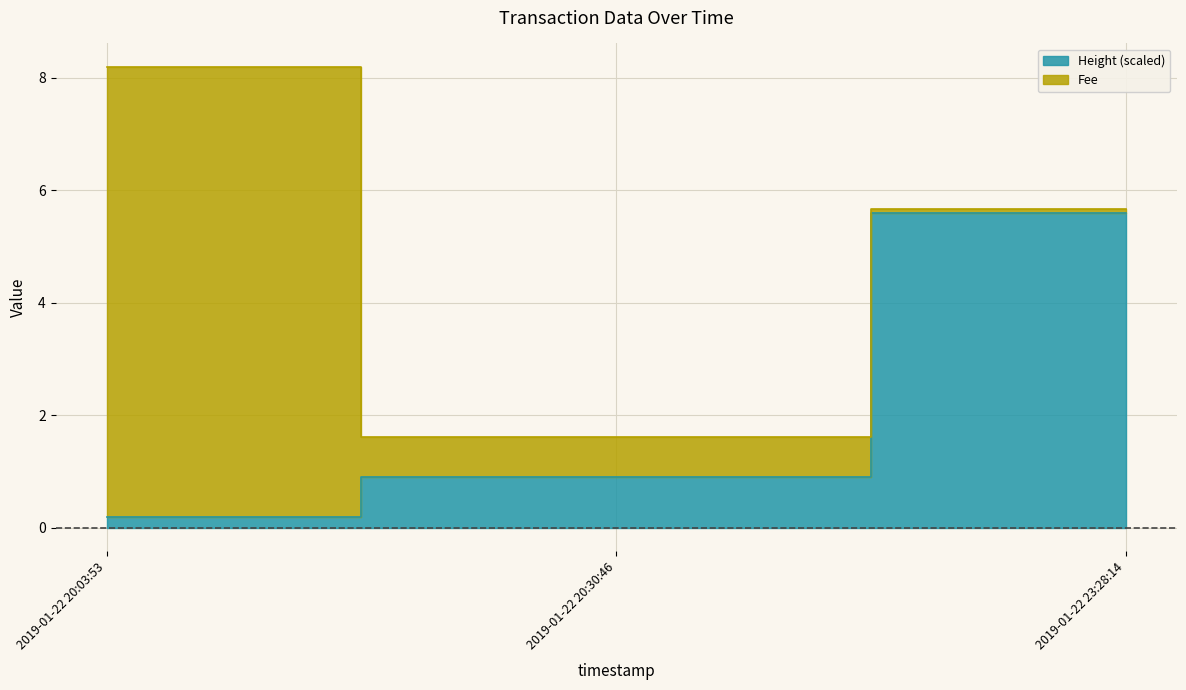

What is the difference between the maximum and minimum values?

5.4